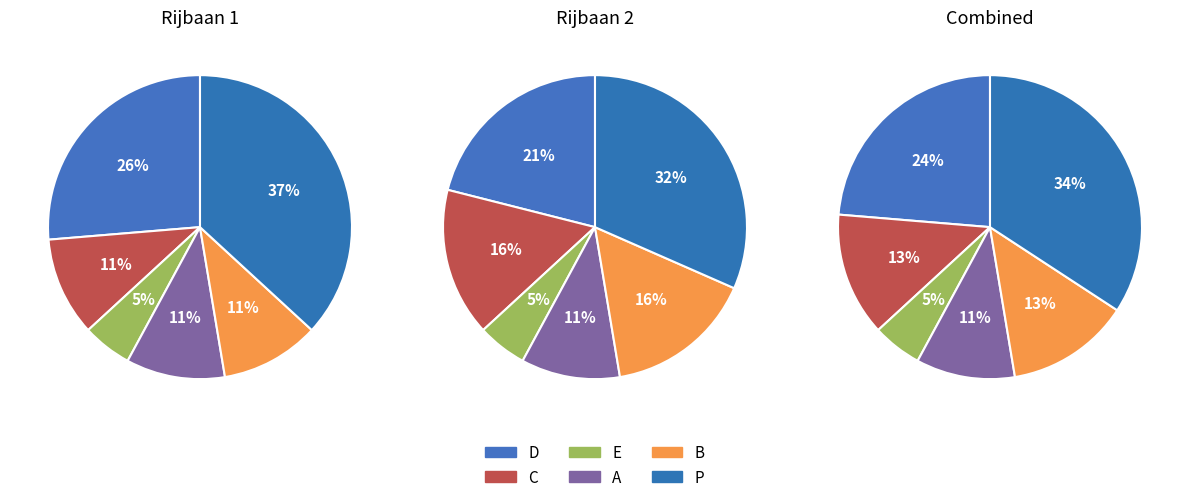

True or false: L1 accounts for 46% of the total.

False